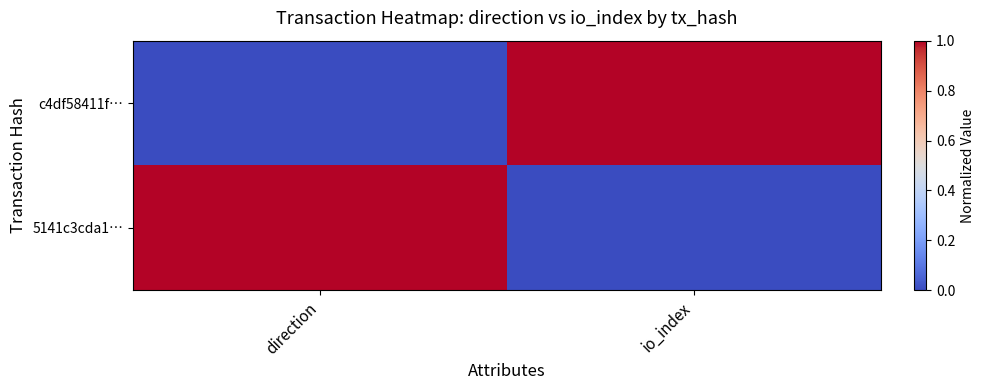

Reading left to right, extract all data points from this chart.

c4df58411f…: direction=0	io_index=1
5141c3cda1…: direction=1	io_index=0